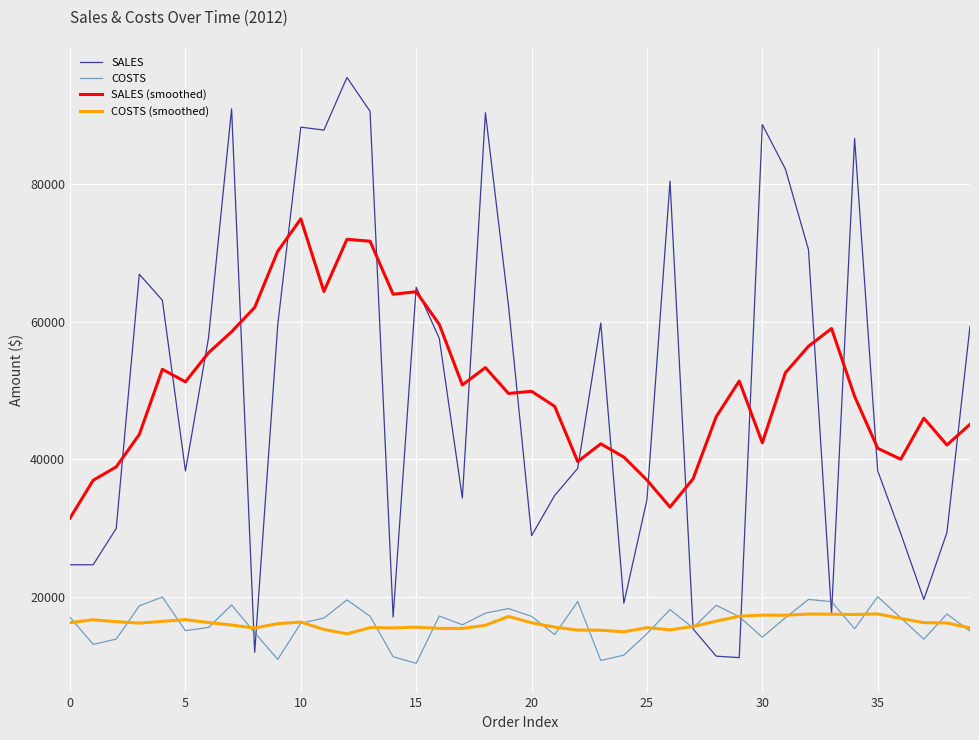

What is the greatest value displayed?

95527.0